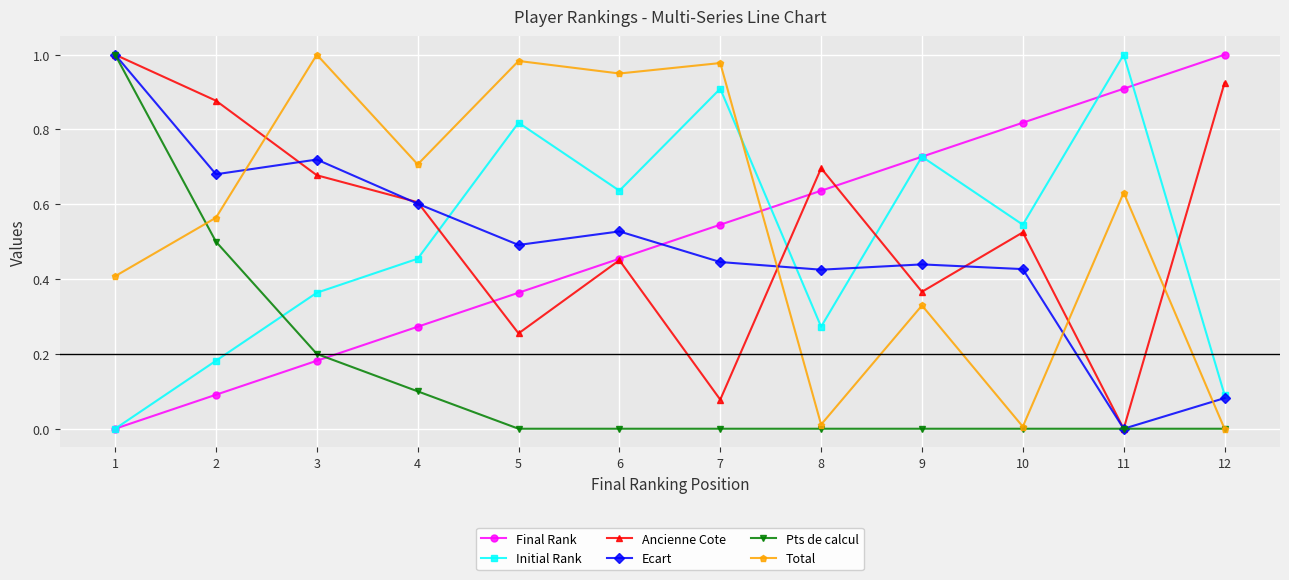

At which label does Initial Rank reach its peak?

11